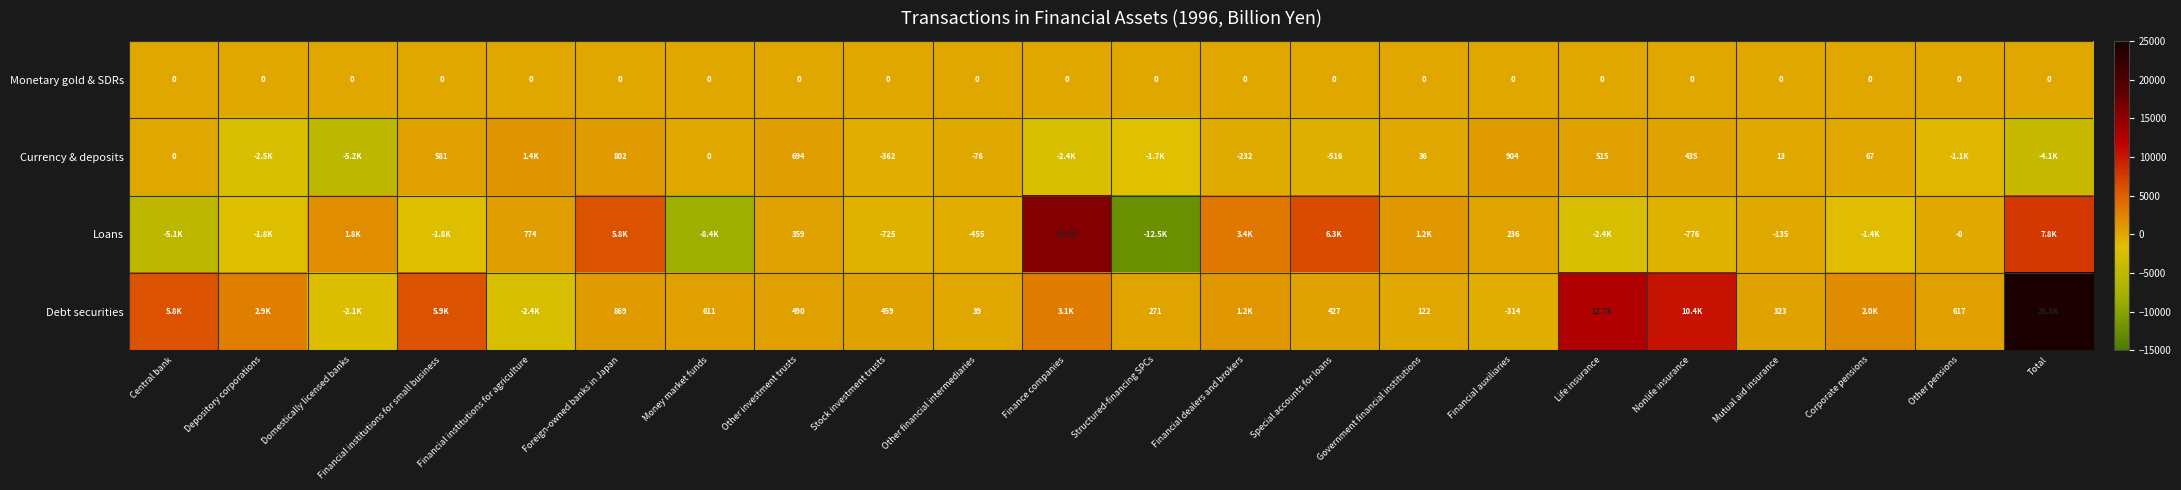

What is the total value across all series at Other investment trusts?

1543.0